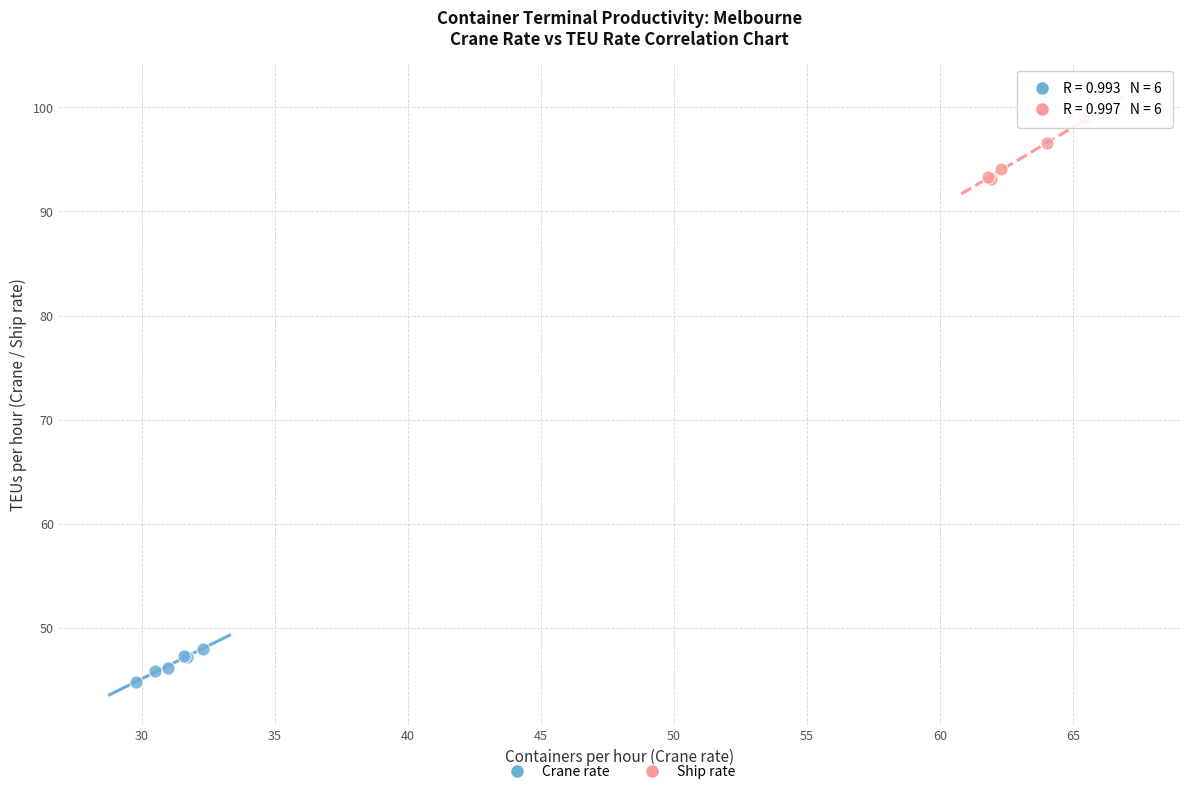

Which series reaches the maximum Y coordinate?

Ship rate